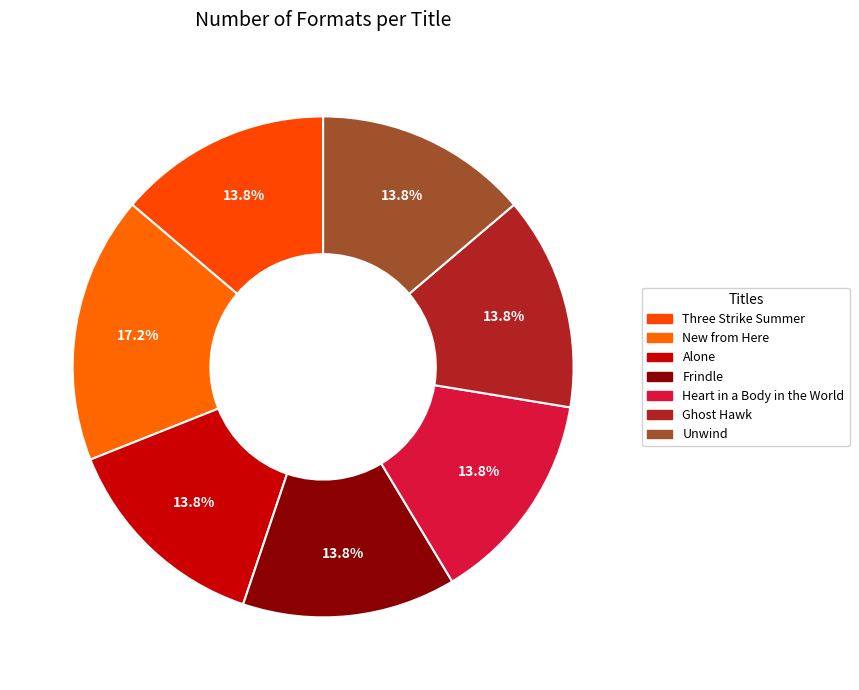

To the nearest percent, what percentage of the pie is Frindle?

14%